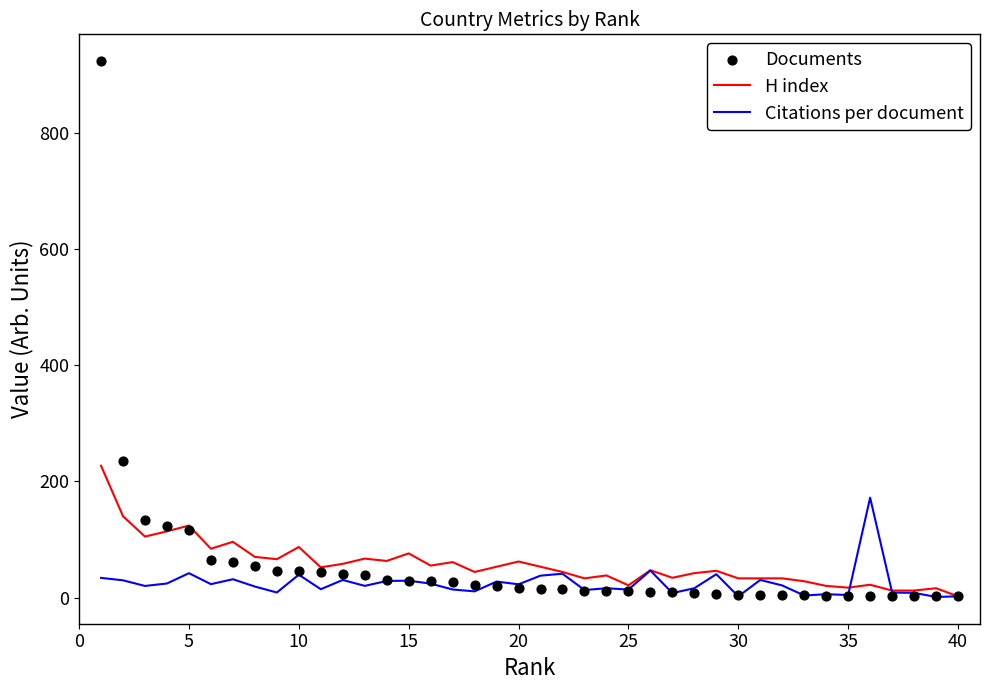

Which series has the widest spread of Y values?

Documents